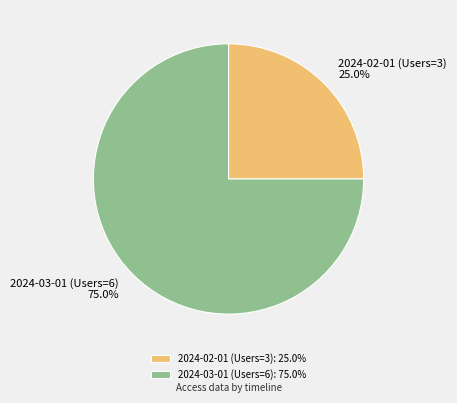

What percentage do 2024-02-01 (Users=3) and 2024-03-01 (Users=6) together represent?

100.0%